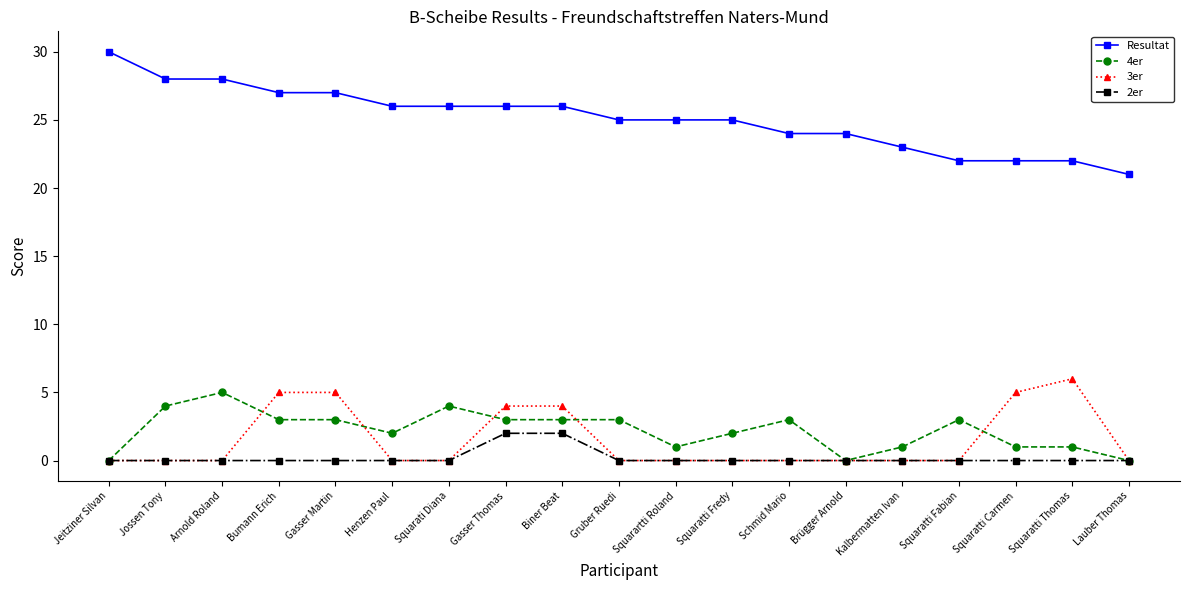

What is the total value across all series at Squaratti Fredy?

27